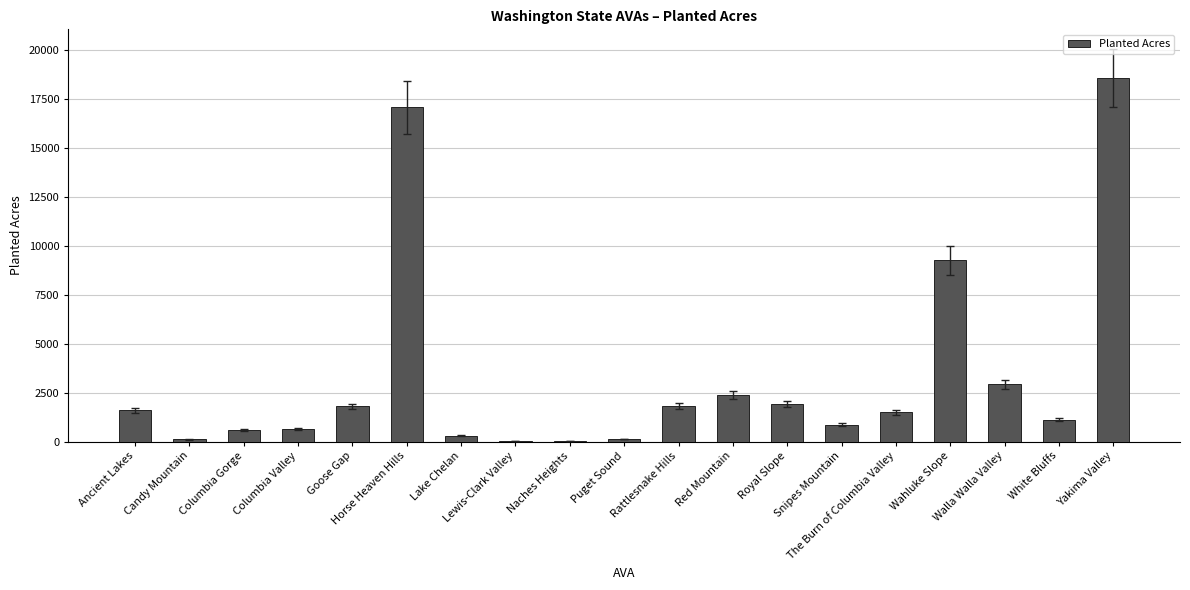

The chart shows a value of 18580 at Yakima Valley. True or false?

True